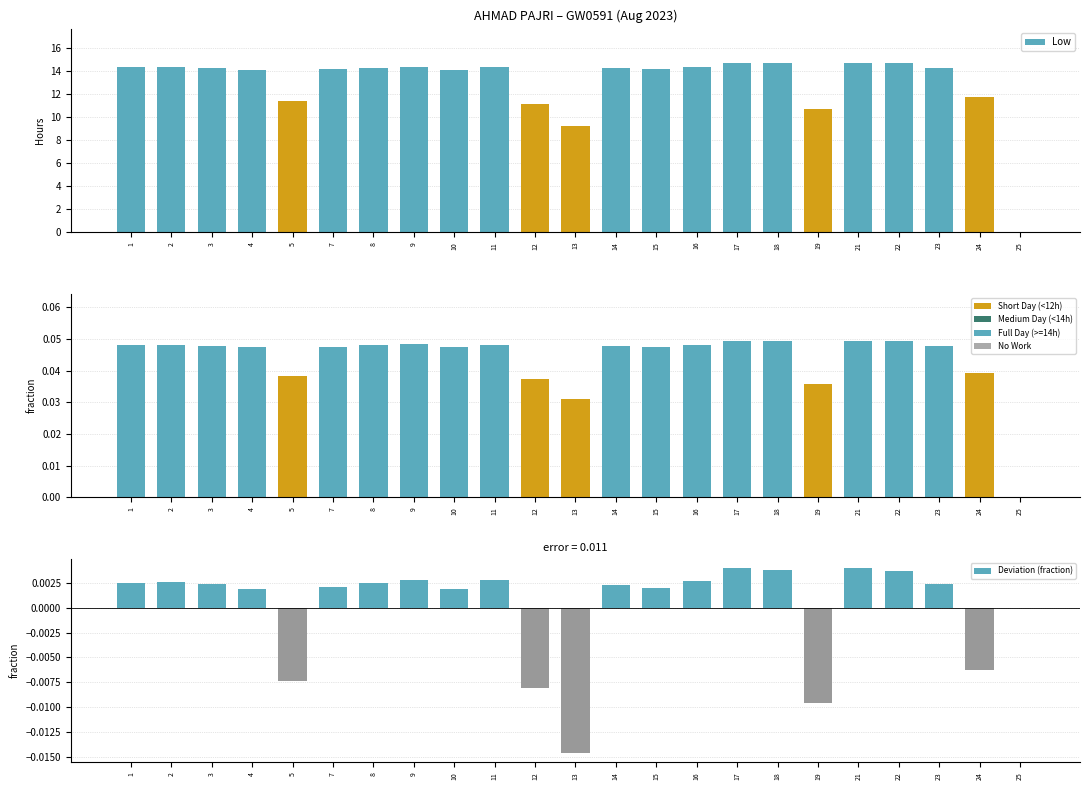

The value of Low at 14 is 23.5. True or false?

False